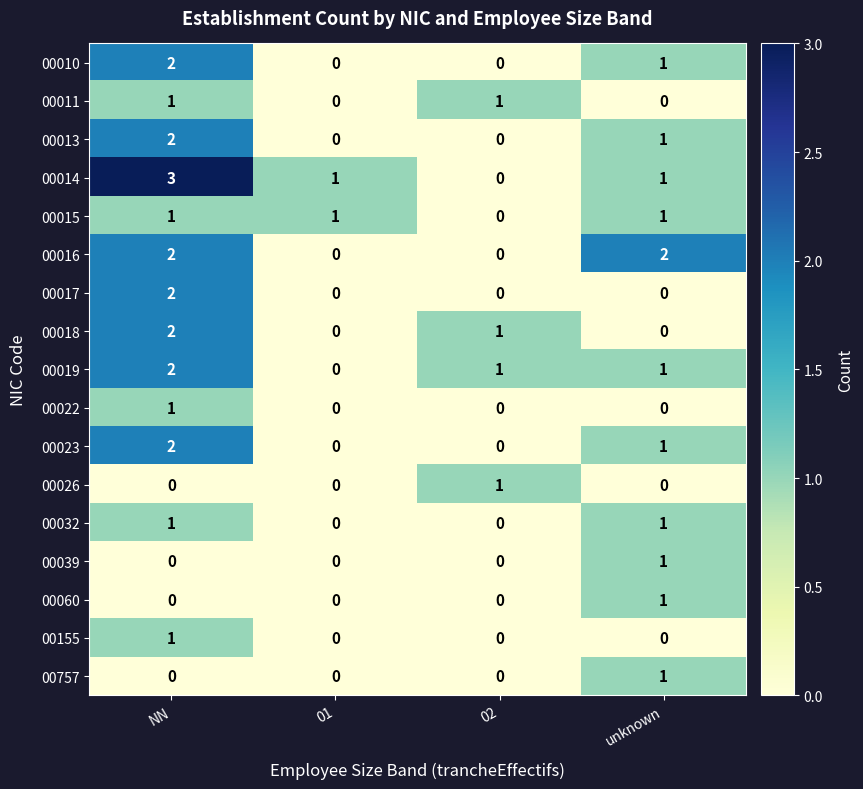

How many 00018 values are between 0 and 2?

4